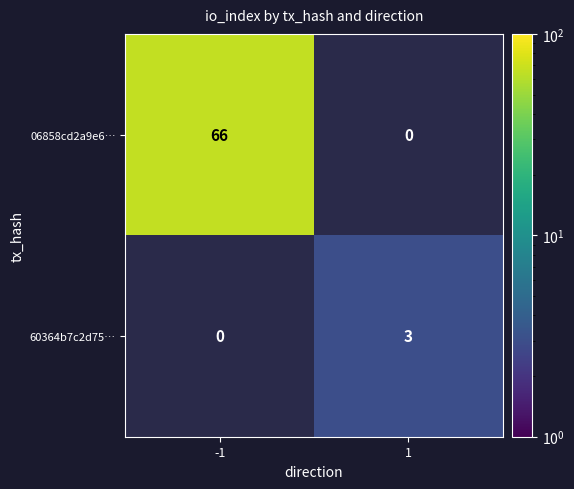

Count the number of categories in the chart.

2